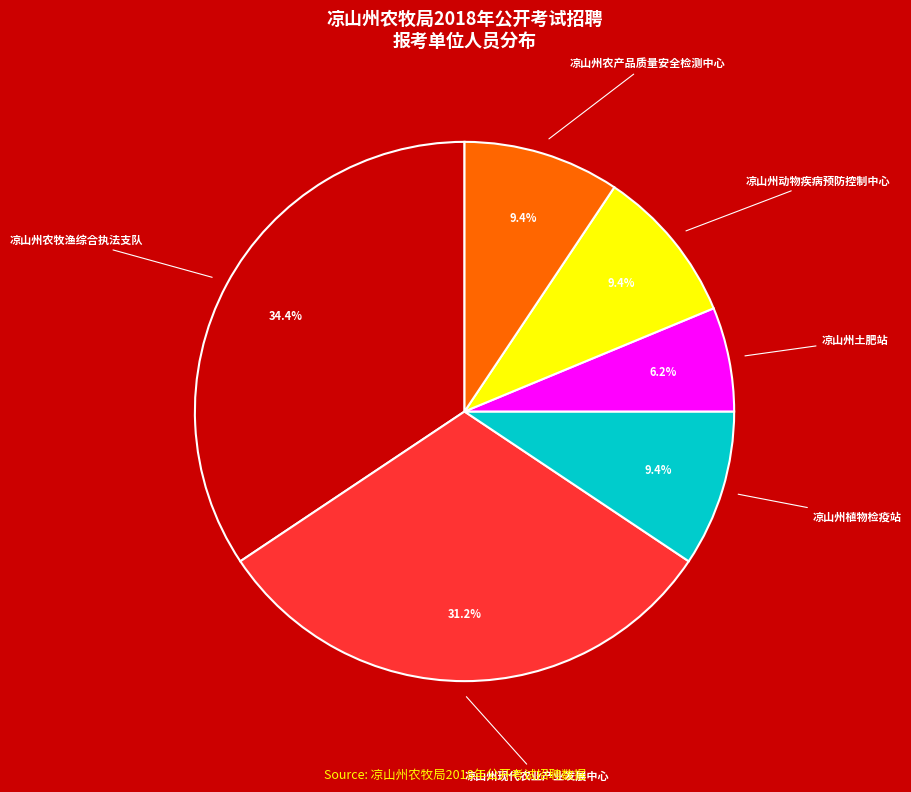

Combined, what portion of the pie is 凉山州土肥站 and 凉山州农产品质量安全检测中心?

15.6%